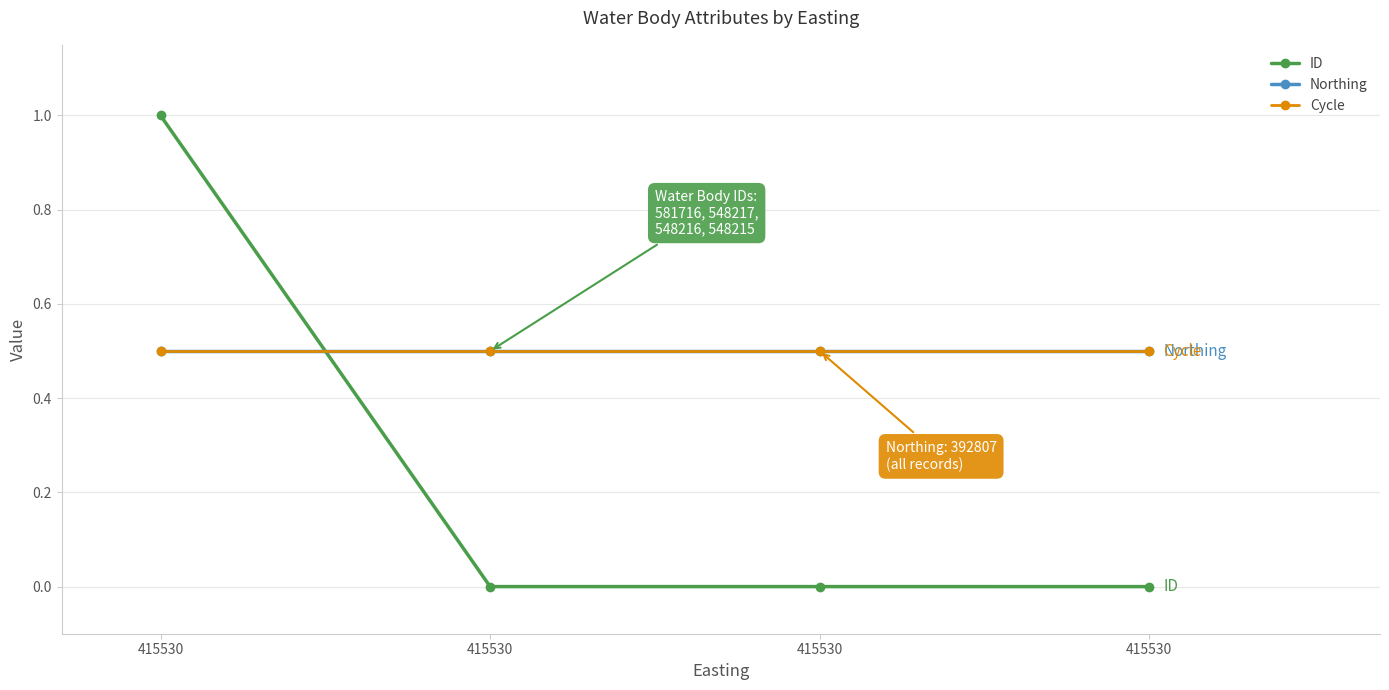

Rank the categories by ID value from highest to lowest.

415530, 415530, 415530, 415530